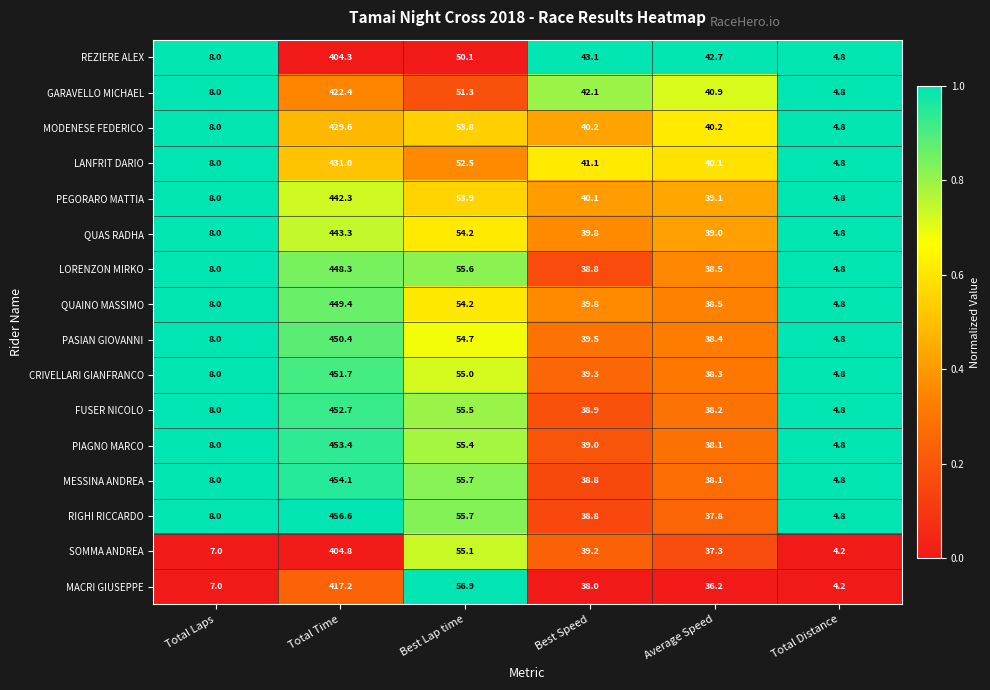

What is the greatest value displayed?

456.6